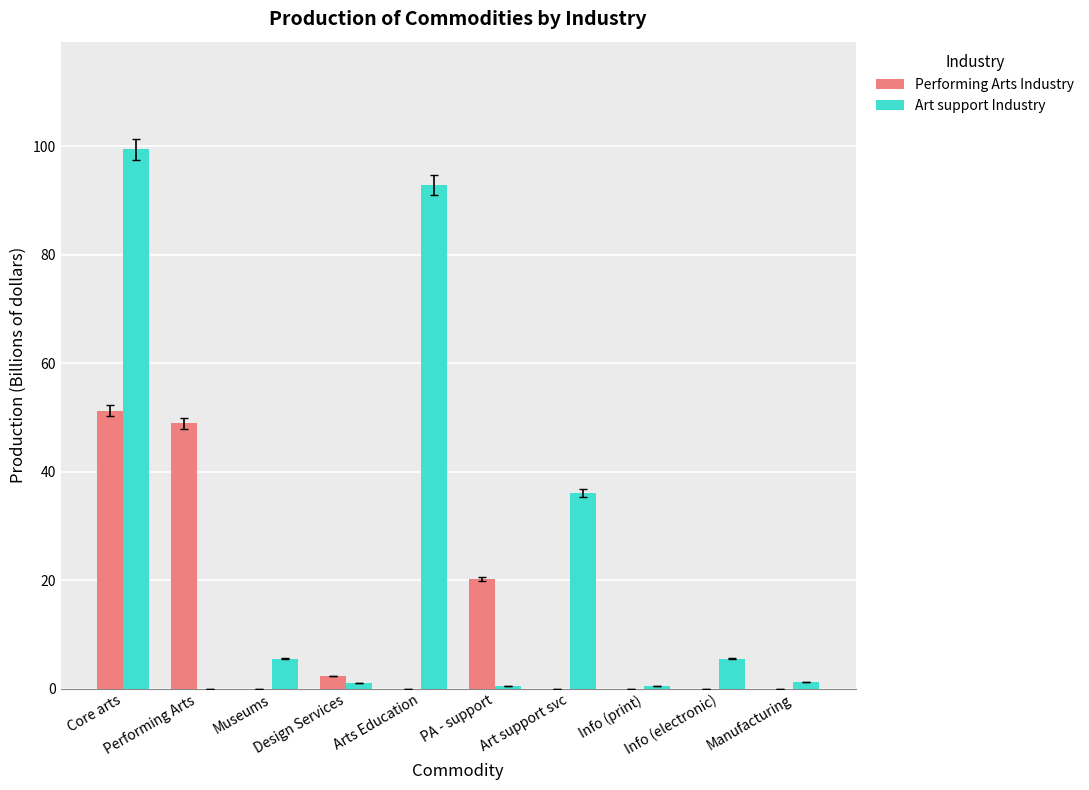

What is the sum of all Art support Industry values?

242.5